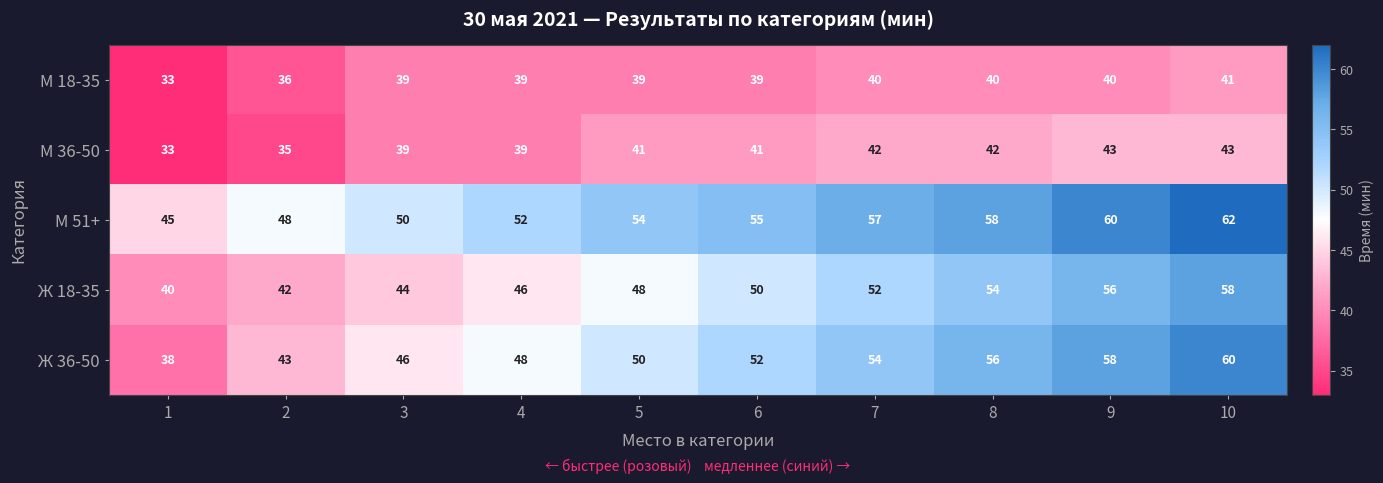

At which label does М 18-35 reach its peak?

10